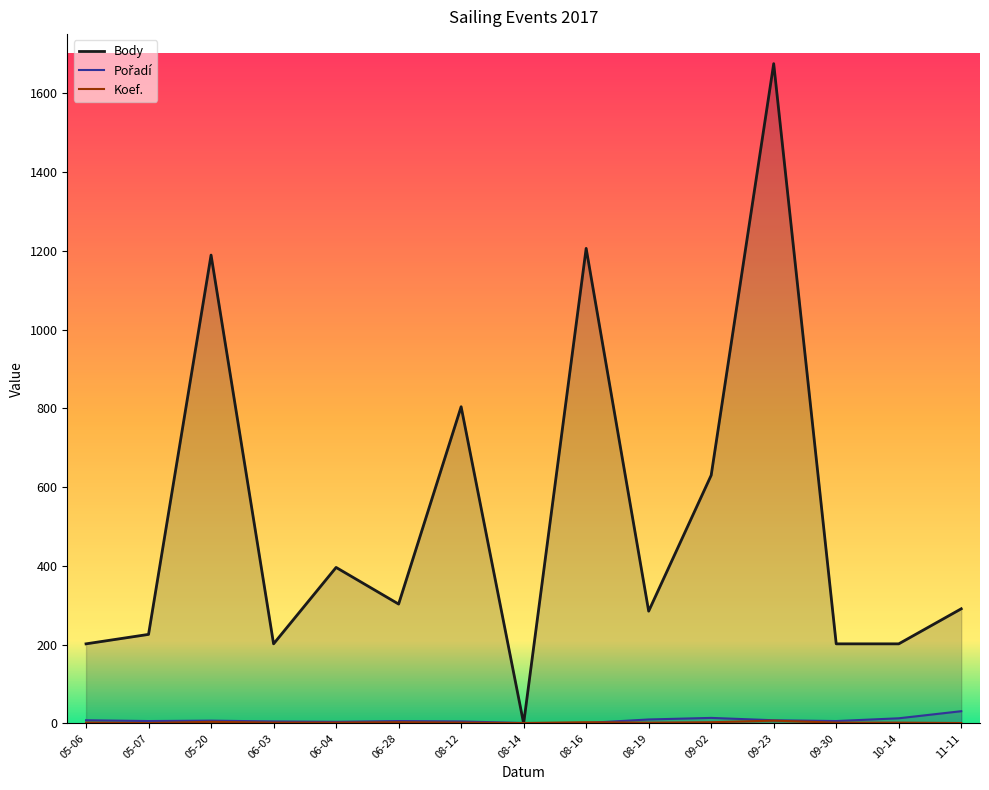

Between 08-12 and 10-14, which series saw the biggest shift?

Body